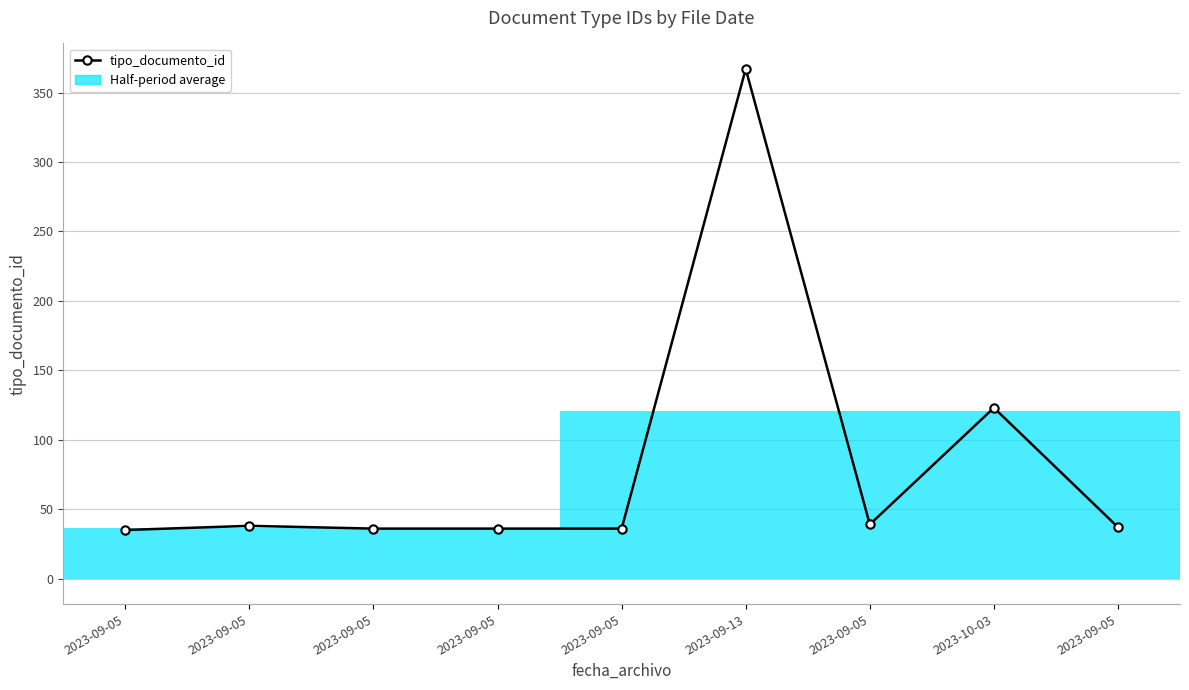

What is the maximum value shown in the chart?

367